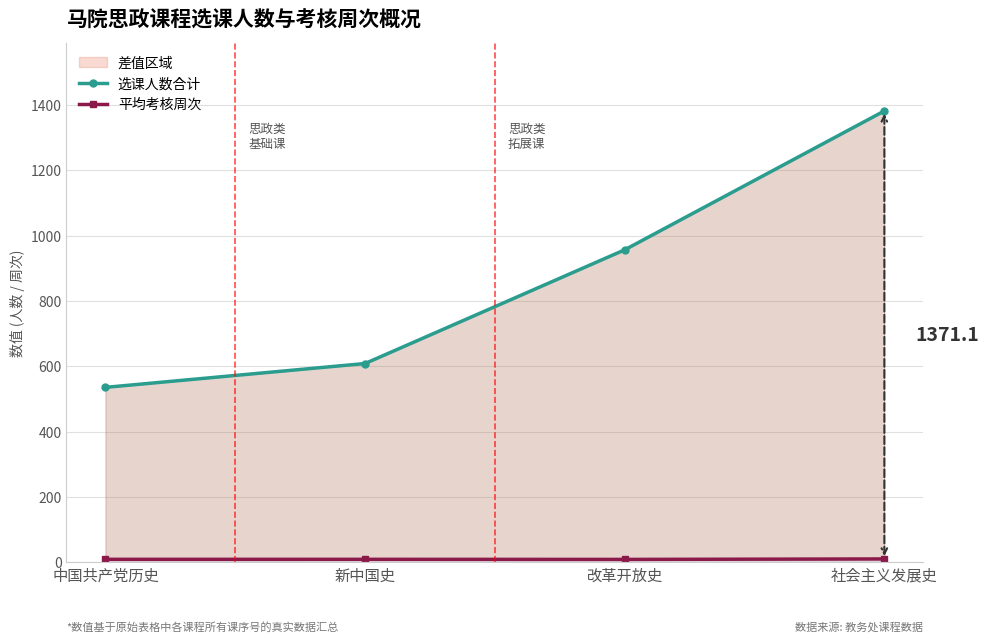

At which label does 选课人数合计 reach its minimum?

中国共产党历史